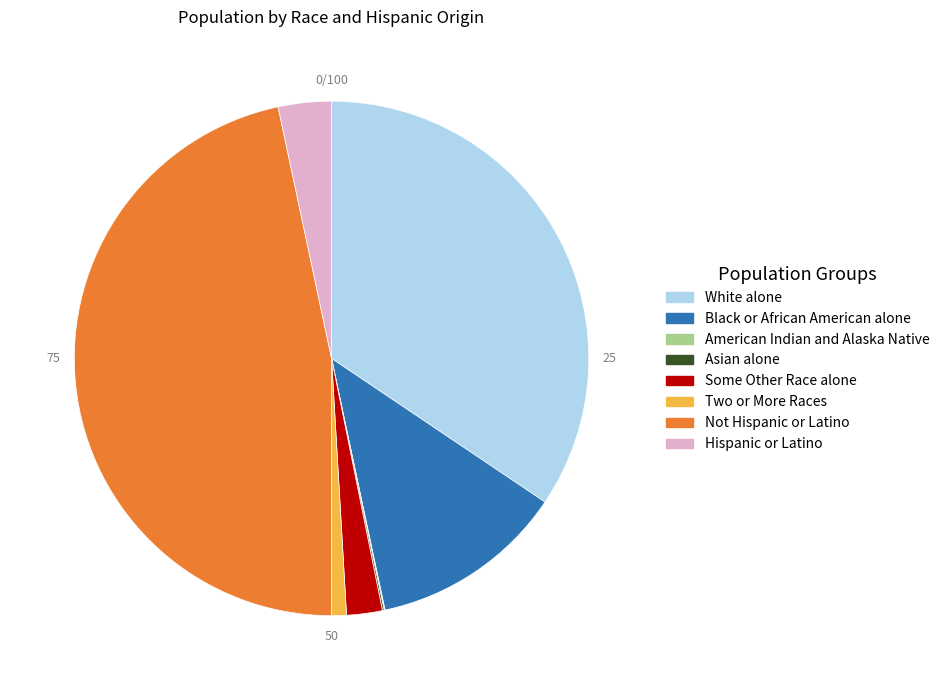

Combined, do Not Hispanic or Latino and Some Other Race alone account for over 50%?

No